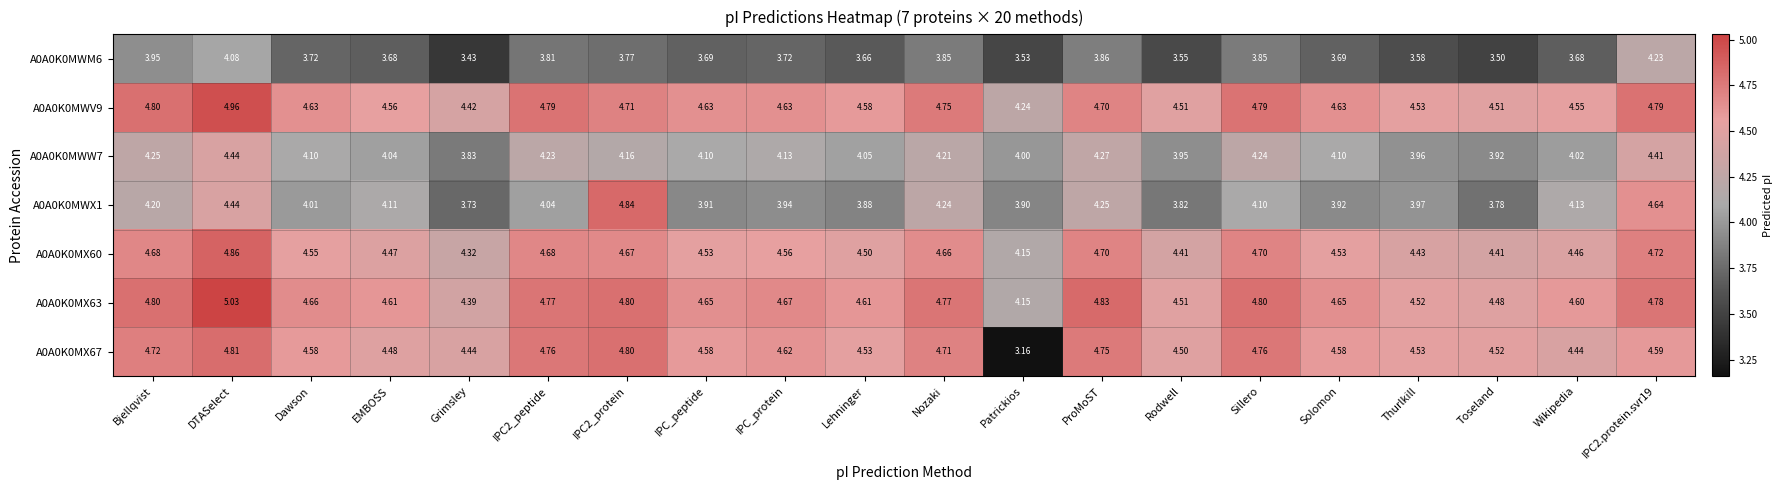

Is the value of A0A0K0MX67 at EMBOSS greater than the value of A0A0K0MWW7 at Solomon?

Yes